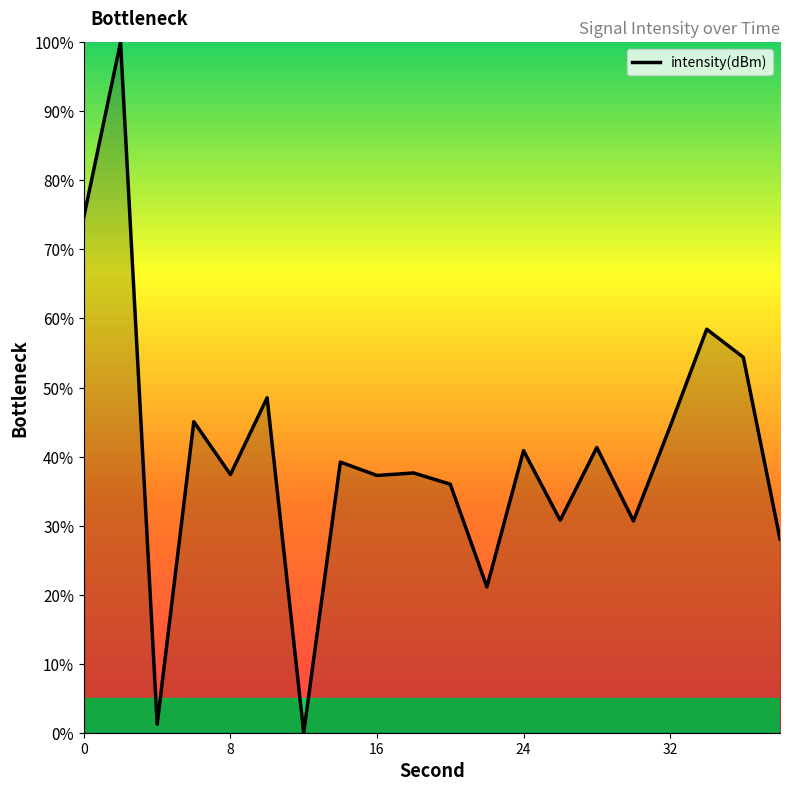

True or false: there are more than 0 points higher than both neighbors.

True